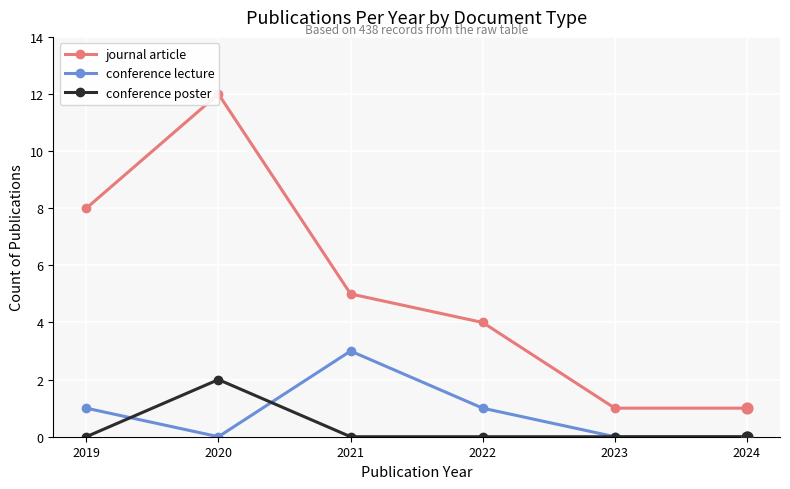

Which series contains the lowest Y value?

conference lecture